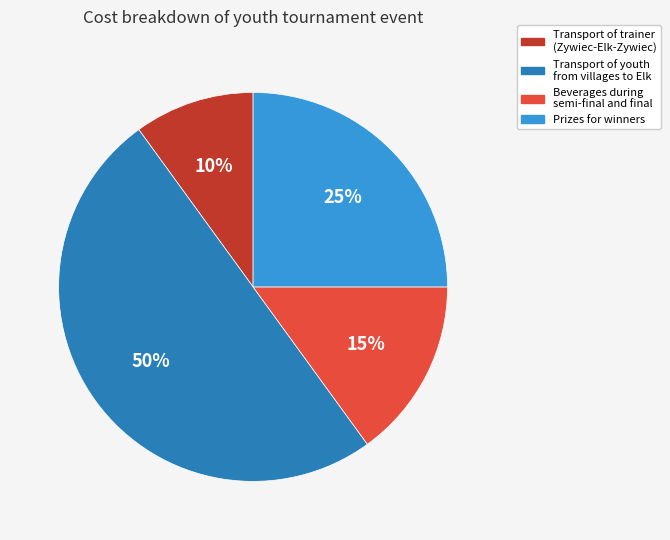

Combined, do Transport of trainer (Zywiec-Elk-Zywiec) and Transport of youth from villages to Elk account for over 50%?

Yes